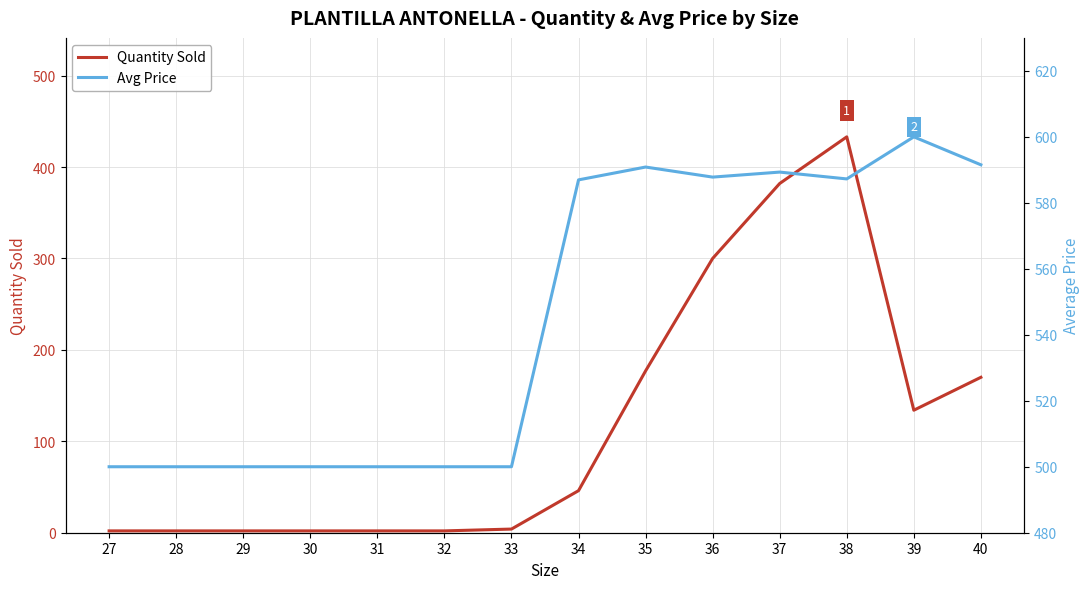

List the series in order of their overall mean, highest first.

Avg Price, Quantity Sold